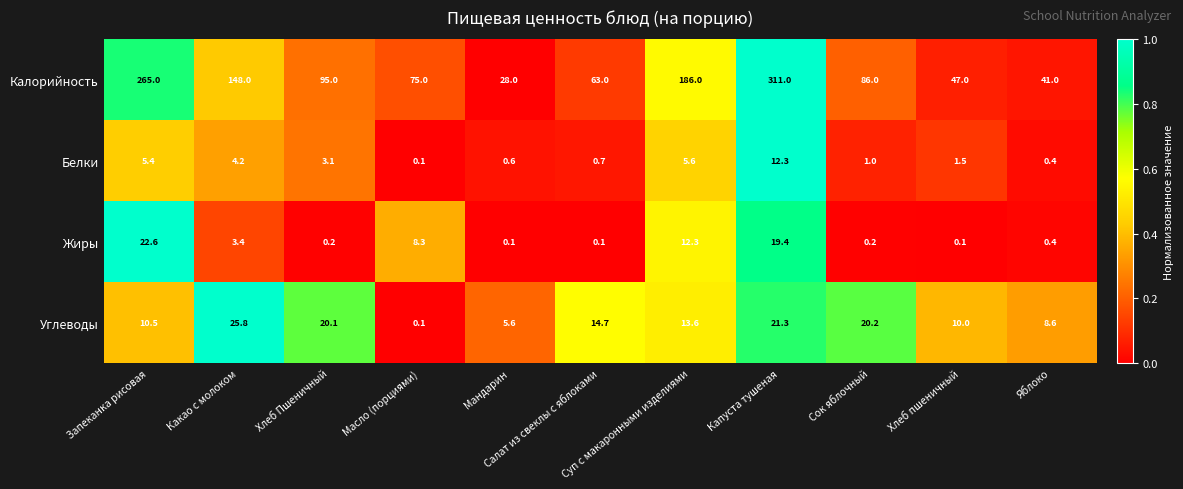

Count the number of data series in this chart.

4